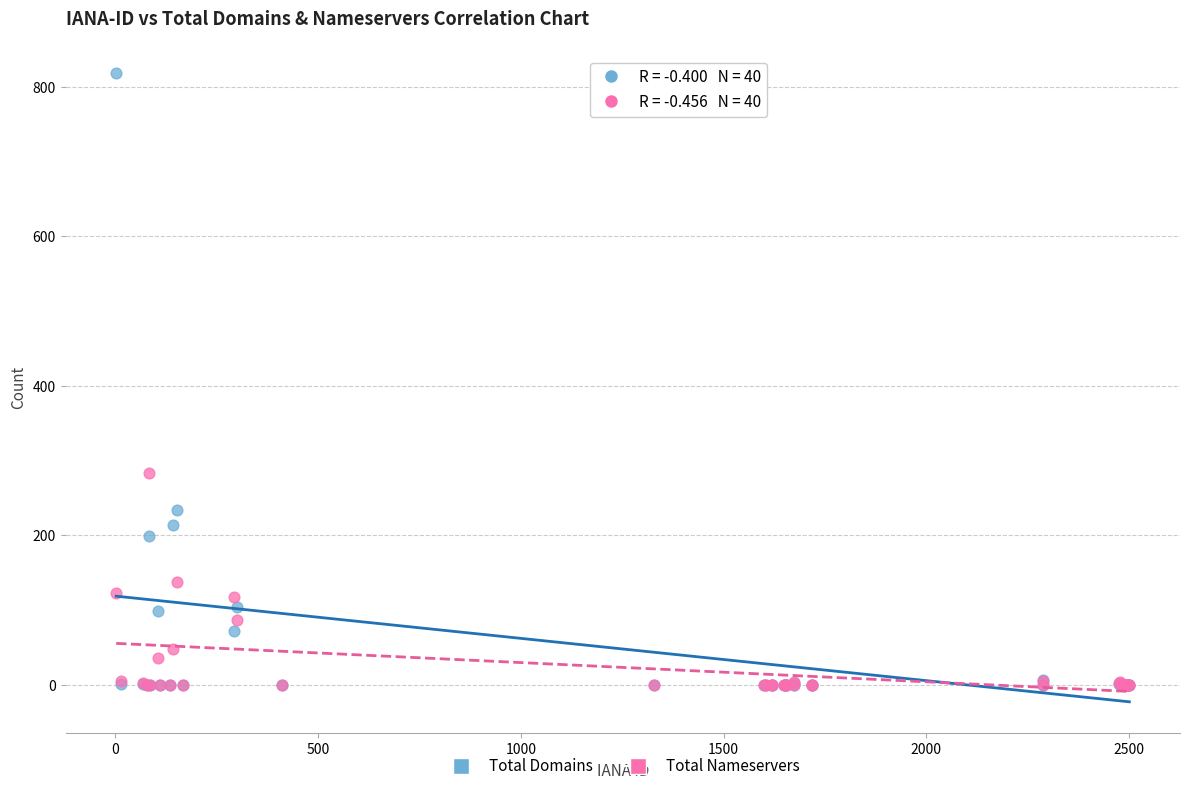

What are all the series names shown in the legend?

Total Domains, Total Nameservers